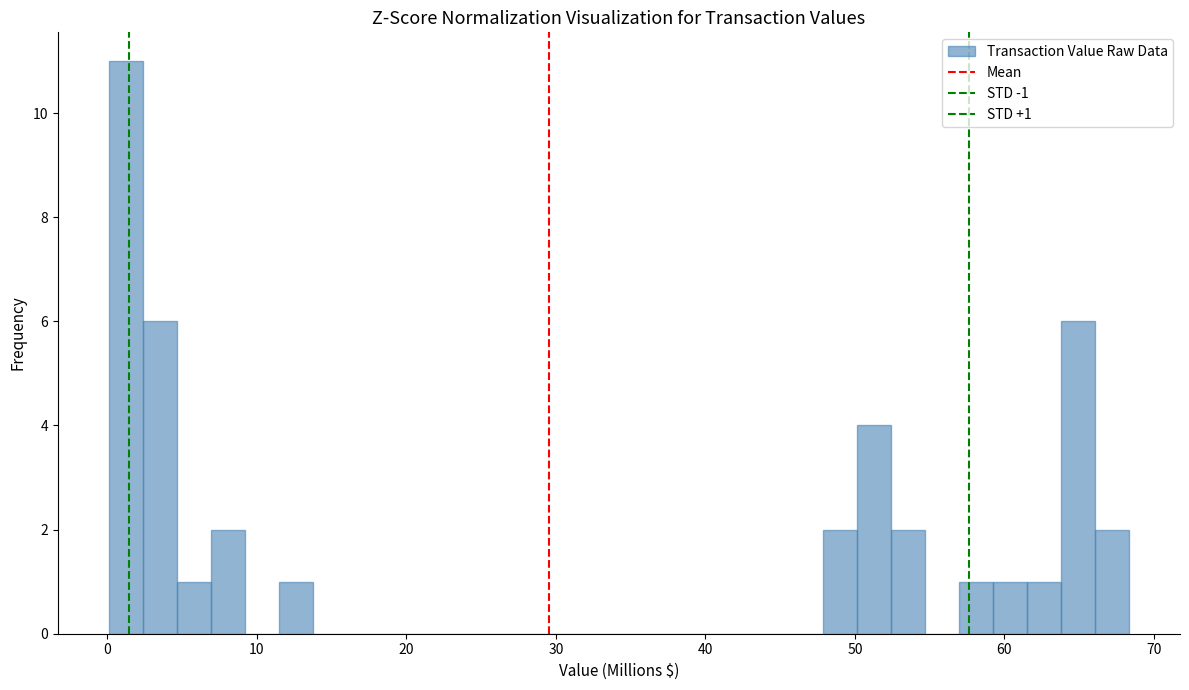

Read against the x-axis, roughly where is the centre of the tallest bar?

1